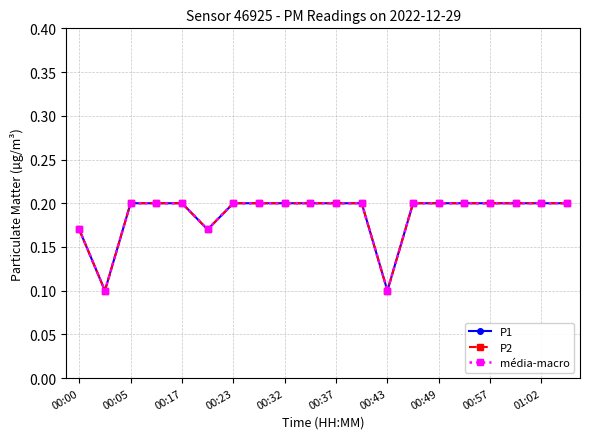

Does the chart have visible grid lines?

Yes